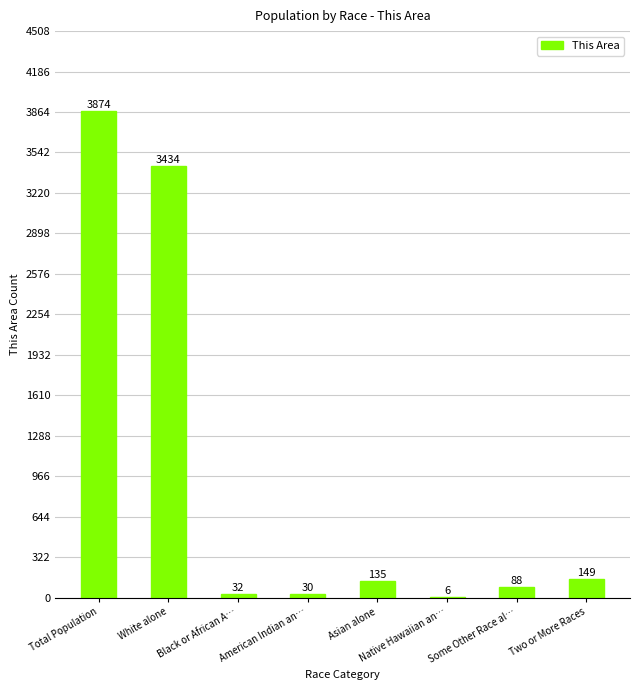

Which label corresponds to the largest value in the chart?

Total Population